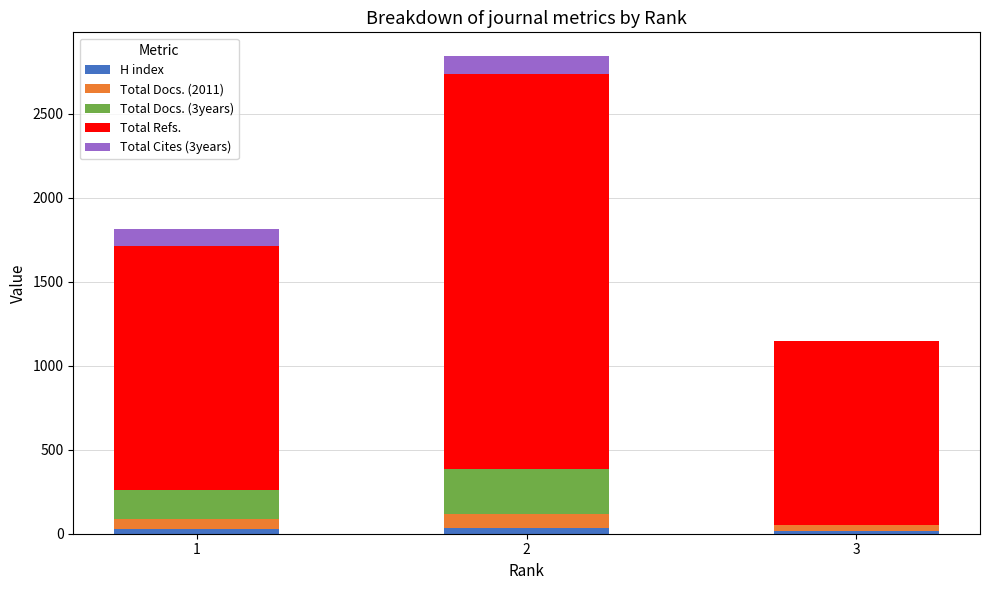

Between 1 and 3, which series saw the biggest shift?

Total Refs.